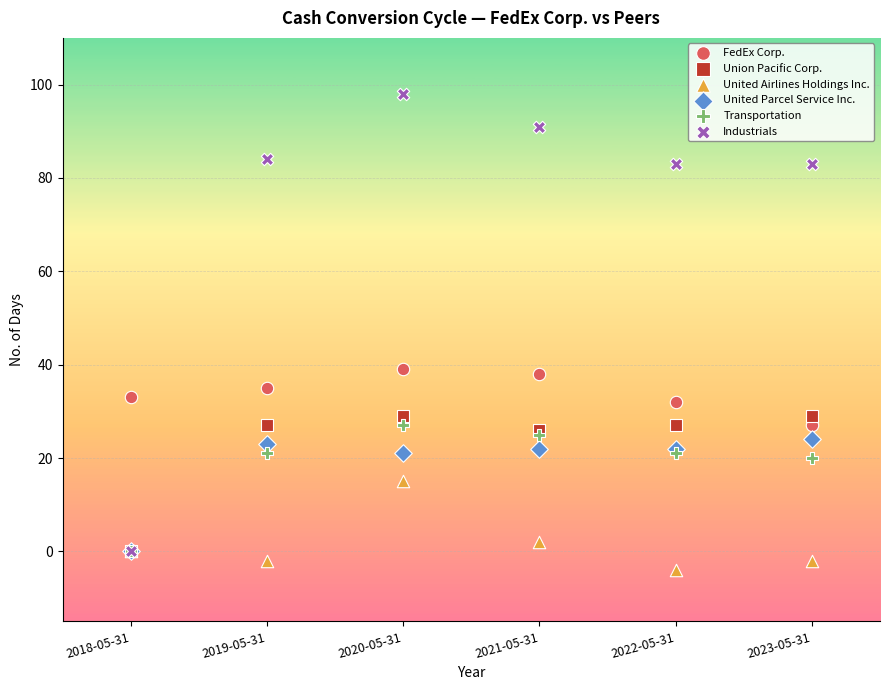

What are all the series names shown in the legend?

FedEx Corp., Union Pacific Corp., United Airlines Holdings Inc., United Parcel Service Inc., Transportation, Industrials